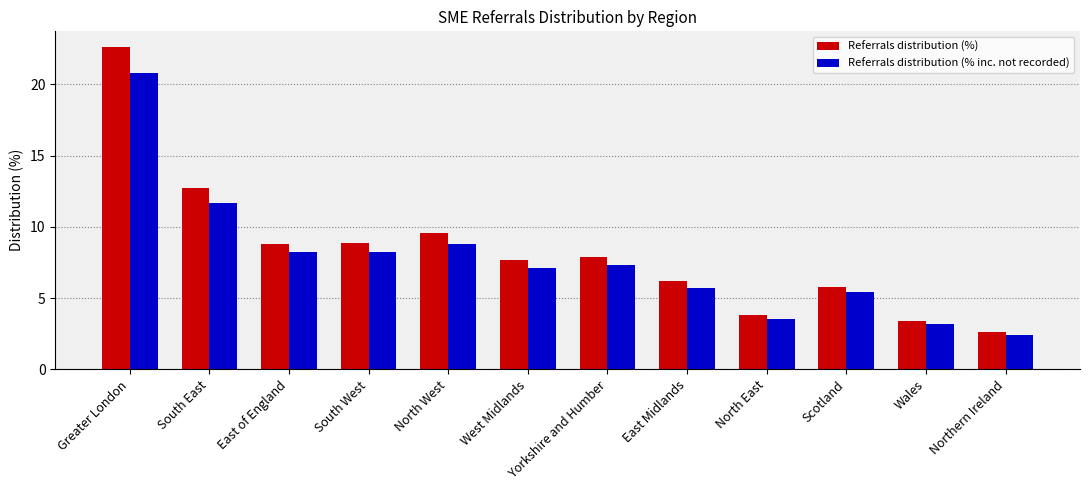

What value does the Referrals distribution (% inc. not recorded) series have at East Midlands?

5.7